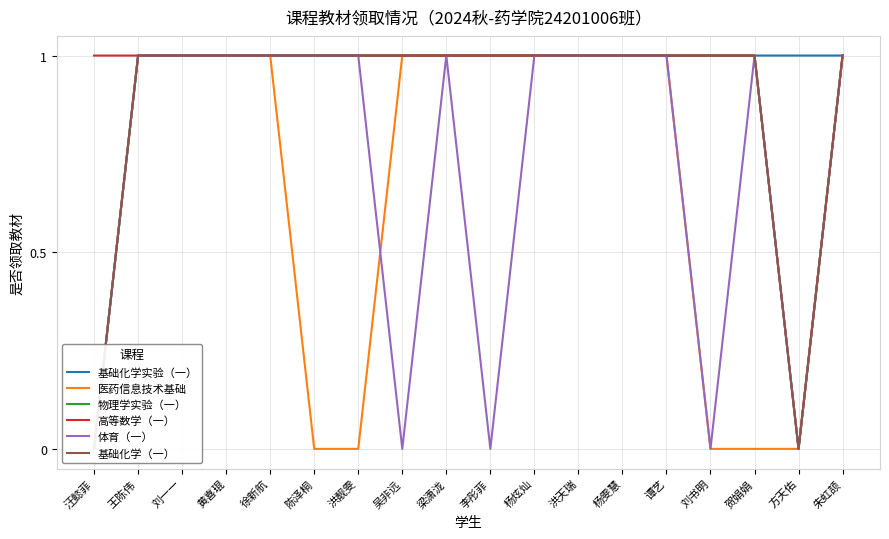

How many distinct data groups are displayed?

6